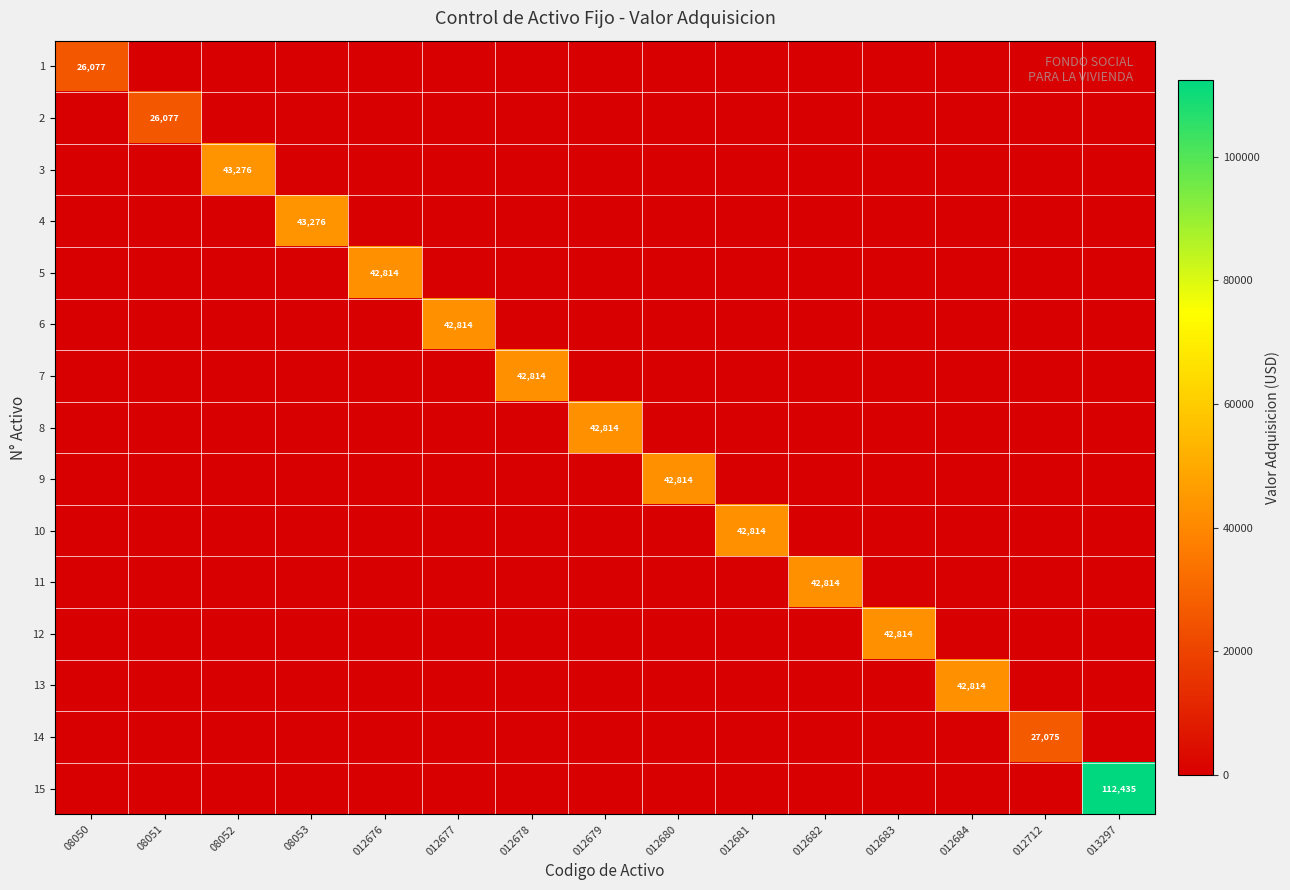

True or false: 9 has a value of -25849.6 at 012681.

False